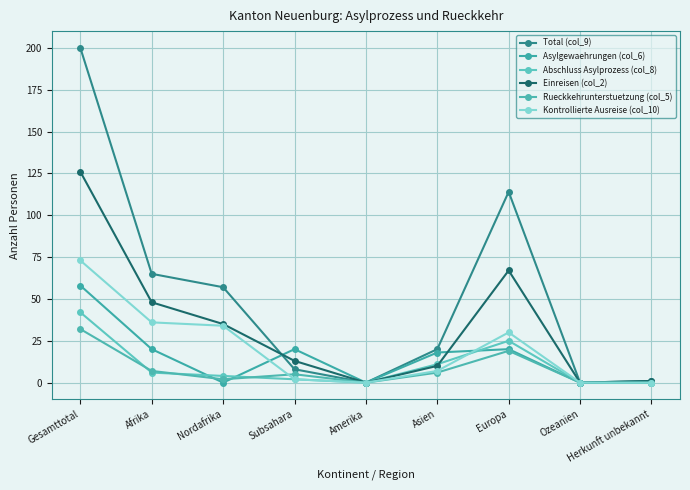

Count the number of categories in the chart.

9